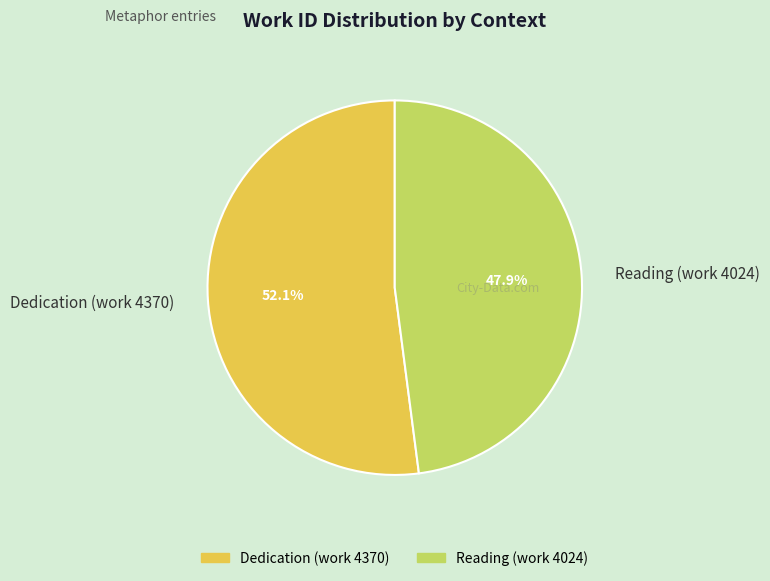

Does any single category account for the majority?

Yes